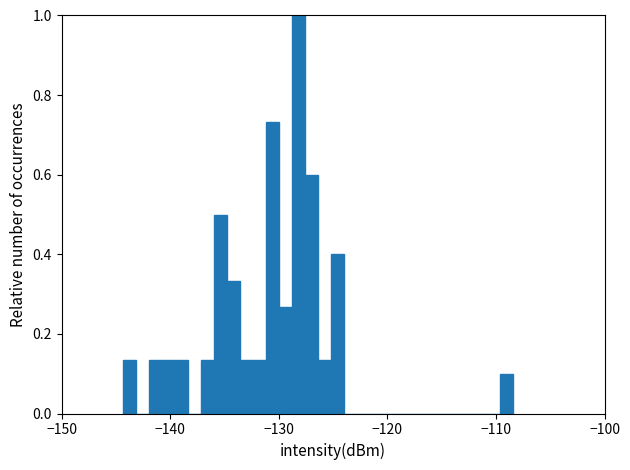

Around what value on the x-axis is the tallest bar? Give the approximate position of its centre, as read against the axis.

-128